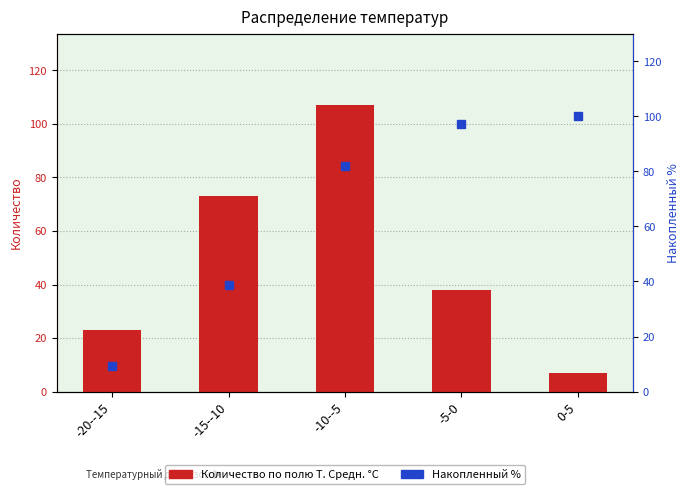

How many values in the Количество по полю Т. Средн. °С series are below 38?

2